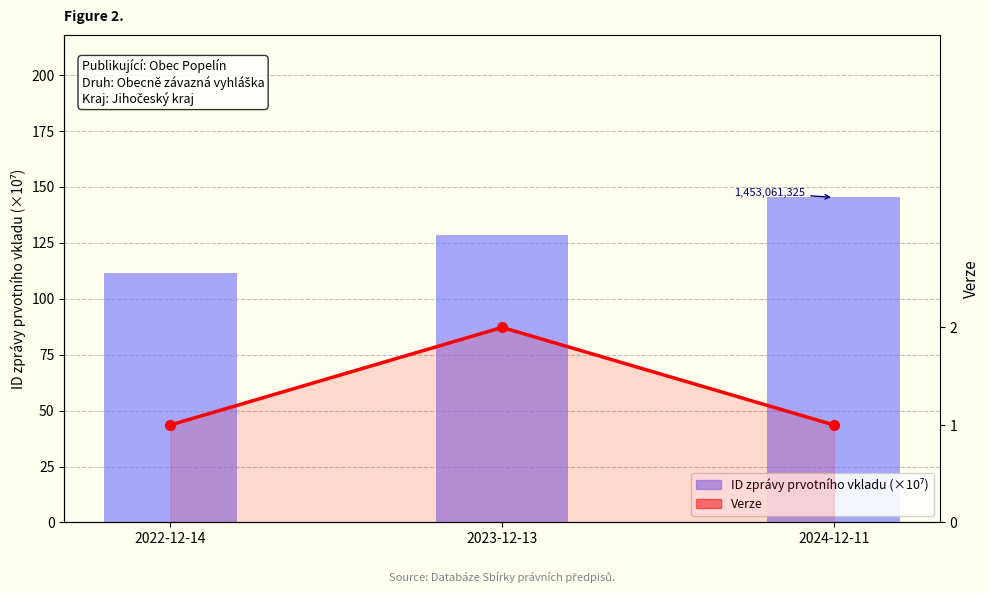

List the series in order of their overall mean, highest first.

ID zprávy prvotního vkladu (×10⁷), Verze